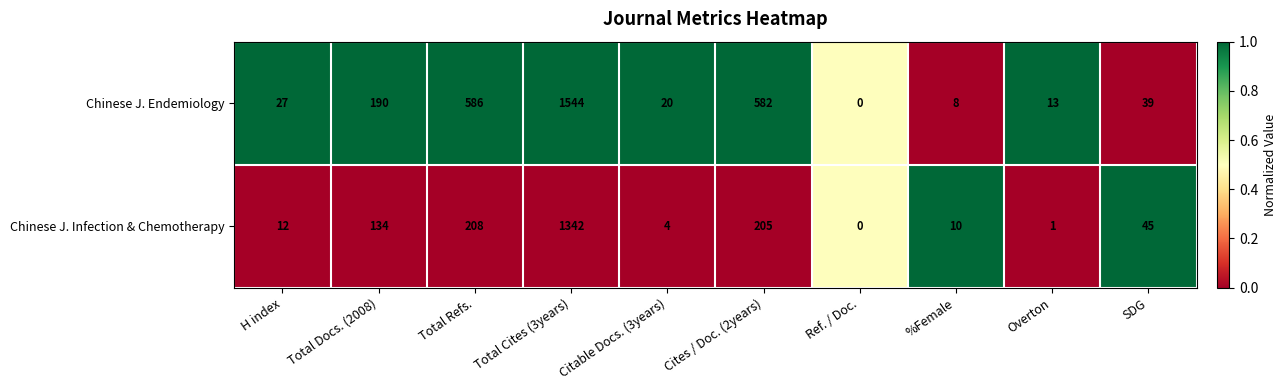

Is the value of Chinese J. Endemiology at Cites / Doc. (2years) greater than the value of Chinese J. Infection & Chemotherapy at %Female?

Yes